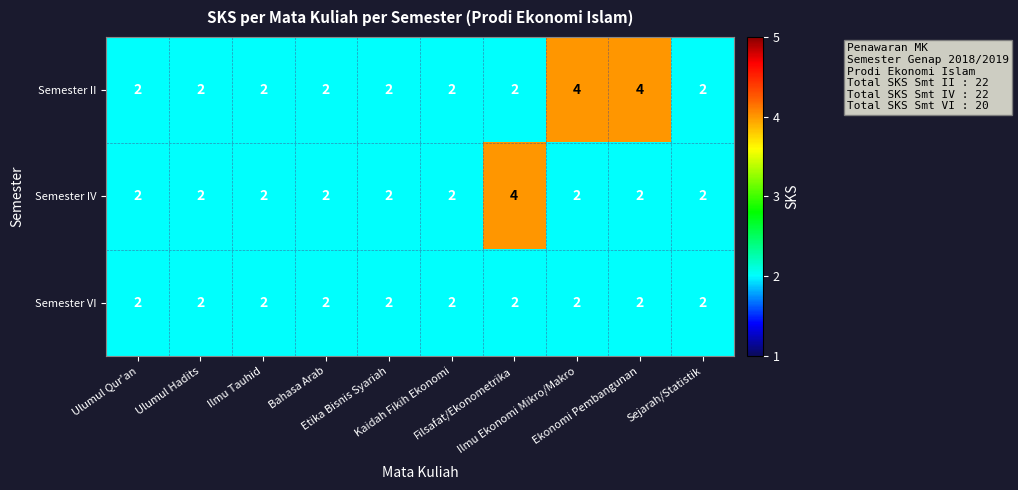

Which series has the largest total across all categories?

Semester II